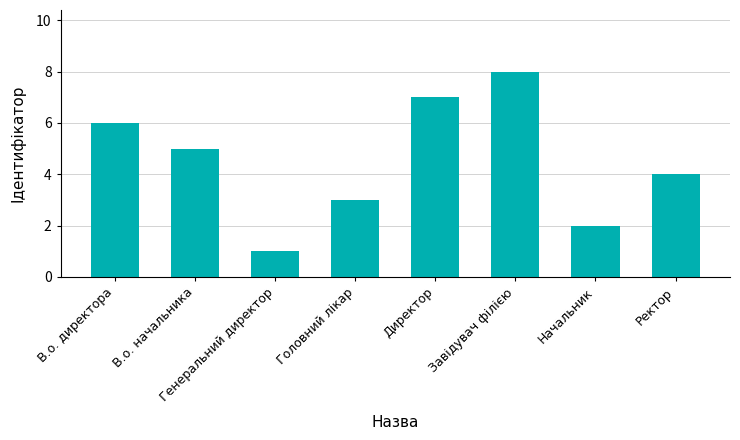

What is the difference between the maximum and minimum values?

7